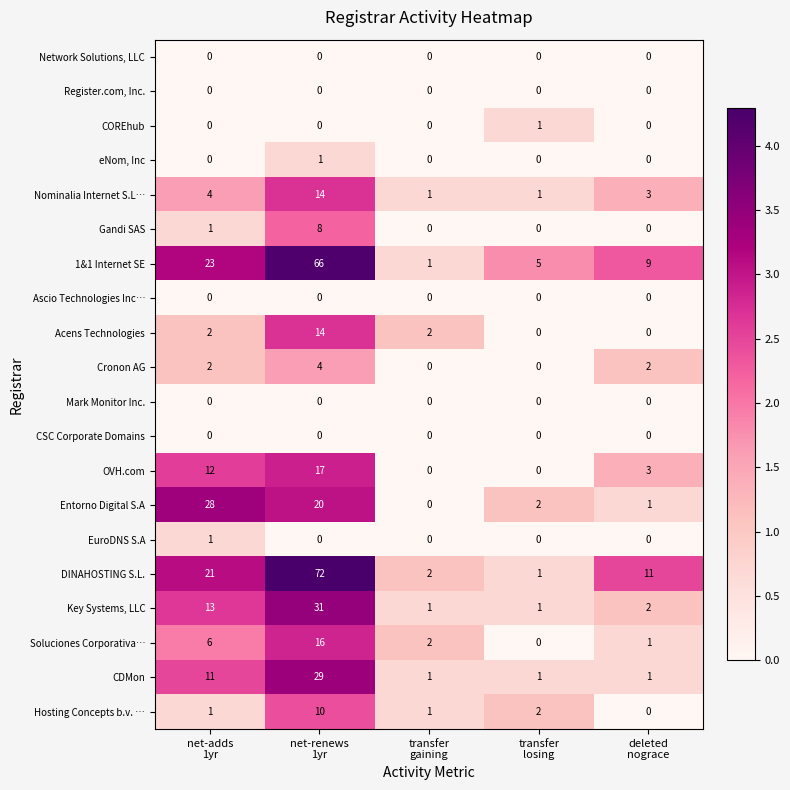

What is the difference between the maximum and second lowest values in the Soluciones Corporativa… series?

15